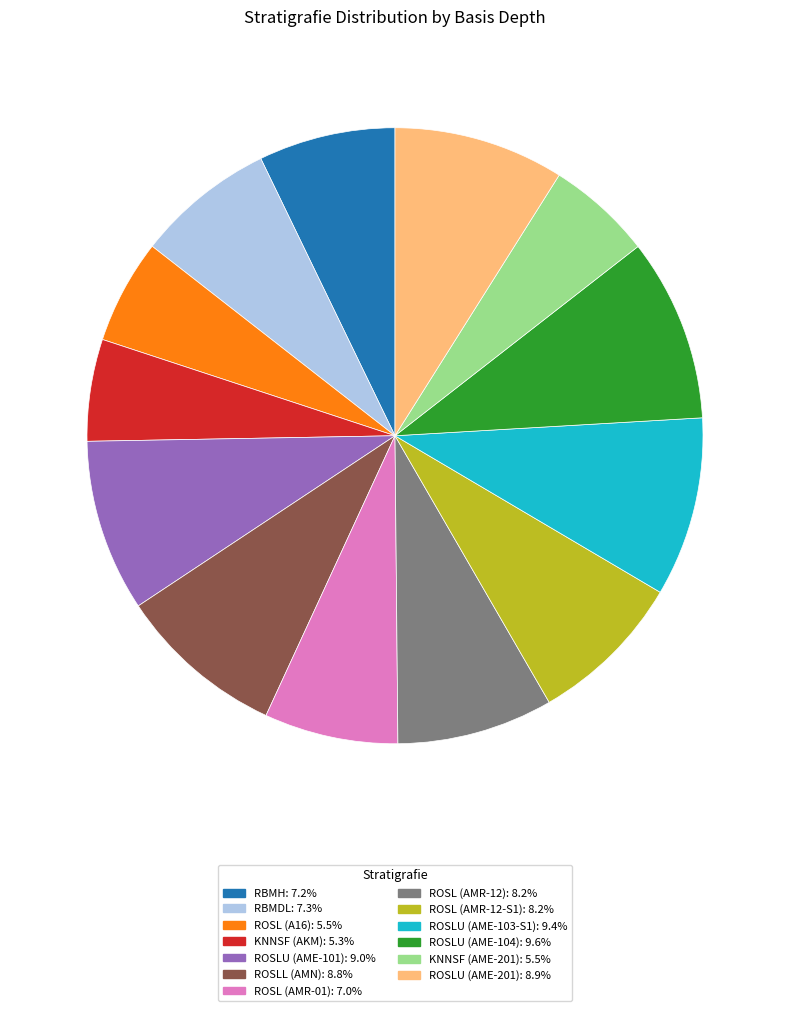

Do ROSL (AMR-12): 8.2% and RBMH: 7.2% together represent more than half of the pie?

No